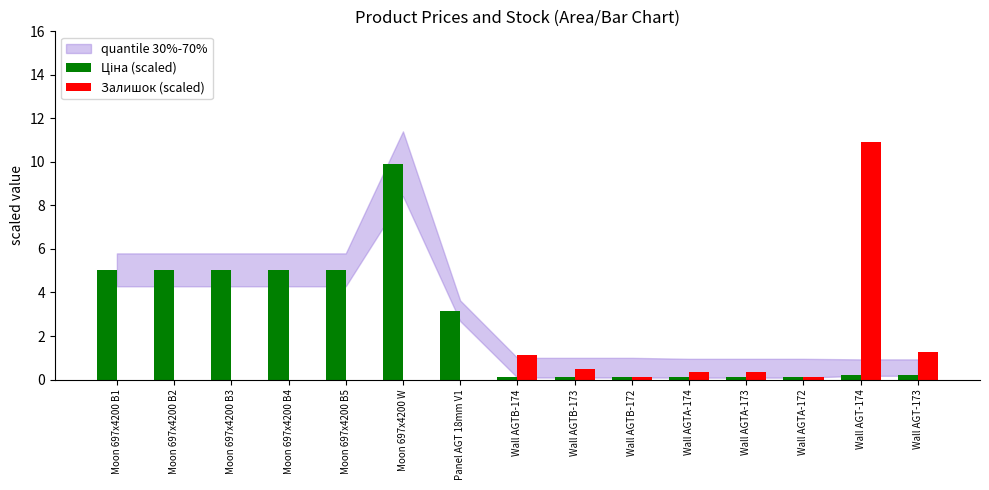

What is the total value across all series at Wall AGTB-172?

0.2